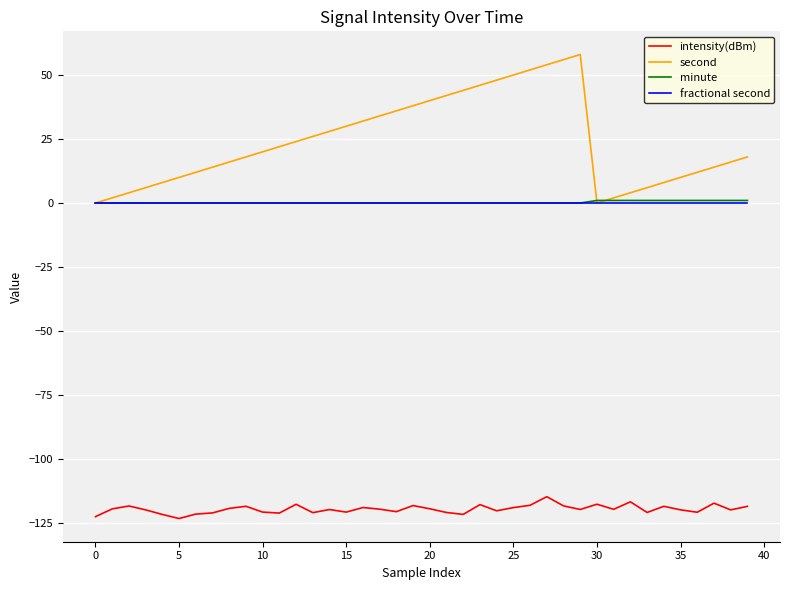

What is the smallest value displayed?

-123.2